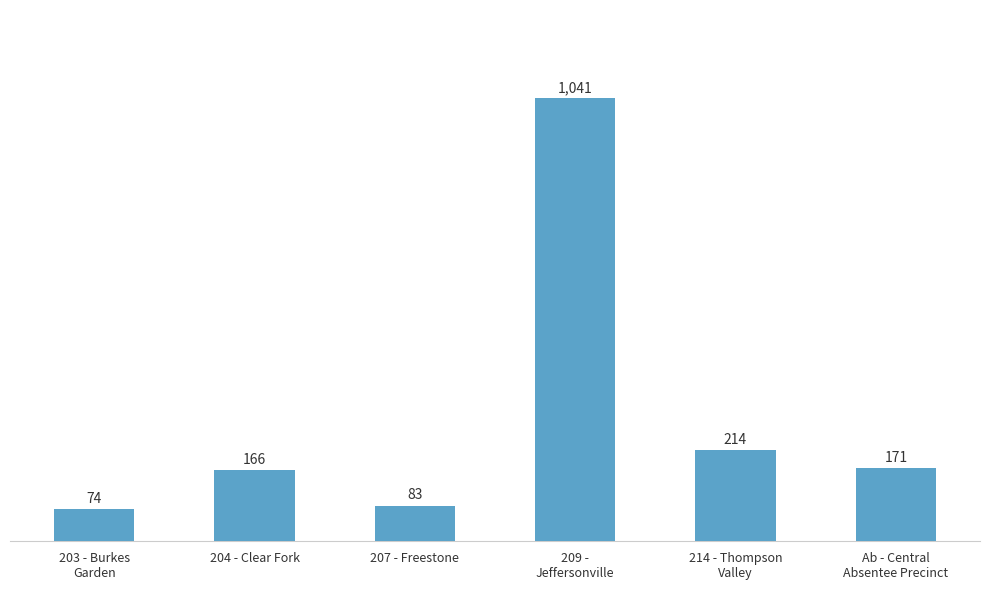

List the labels in order of value, smallest first.

203 - Burkes
Garden, 207 - Freestone, 204 - Clear Fork, Ab - Central
Absentee Precinct, 214 - Thompson
Valley, 209 -
Jeffersonville